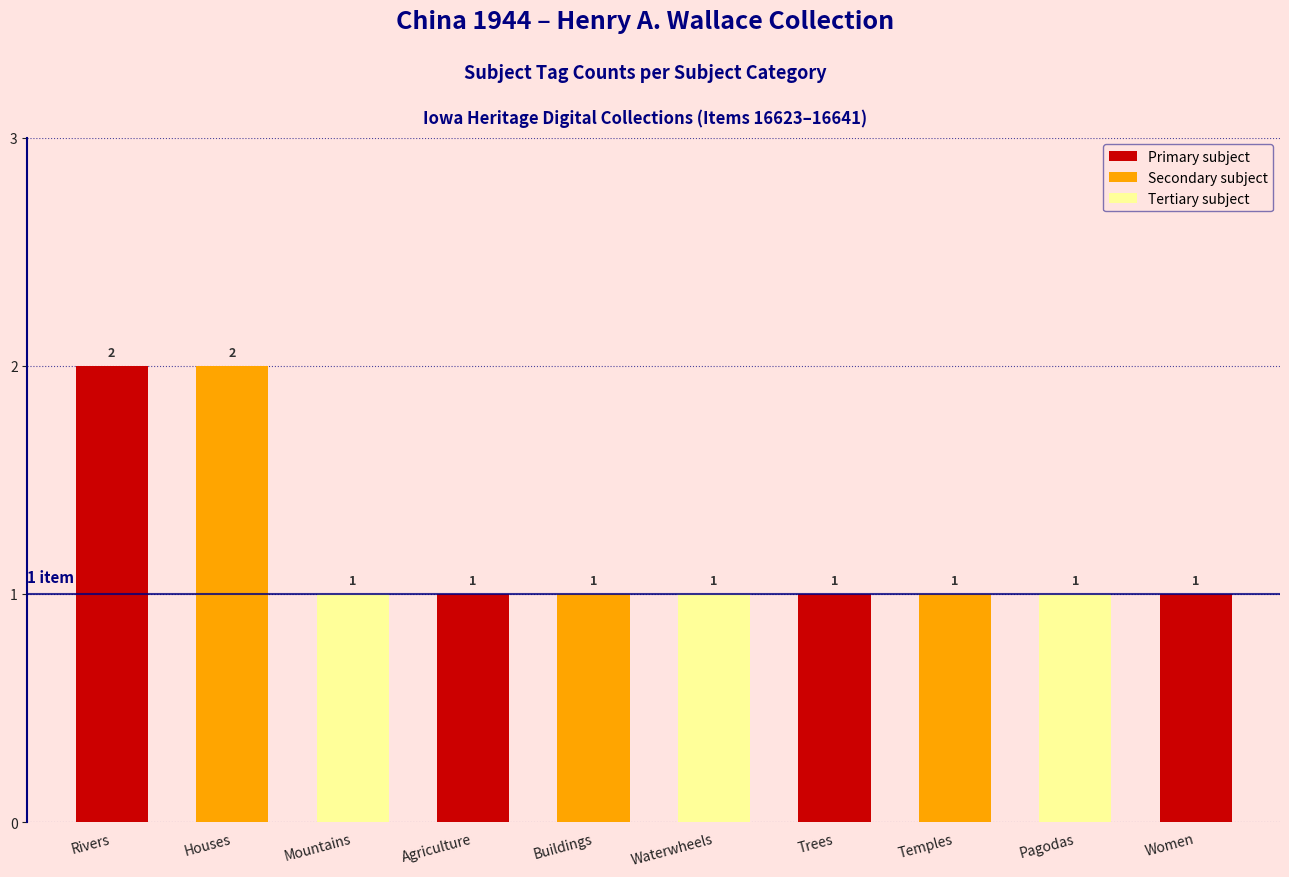

What is the label of the 1st bar from the left?

Rivers